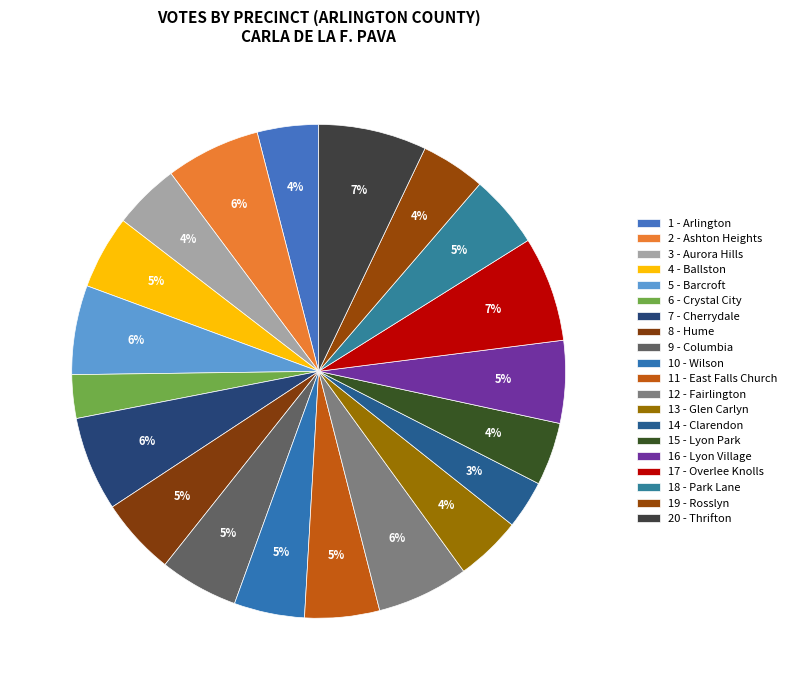

To the nearest percent, what portion does 10 - Wilson represent?

5%